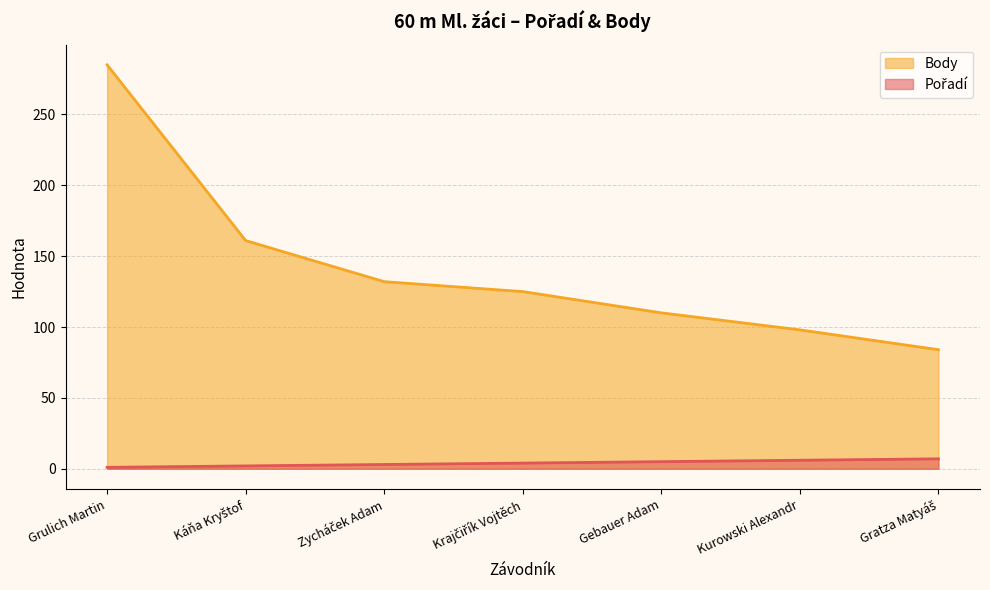

What is the difference between the second highest and minimum values in the Body series?

77